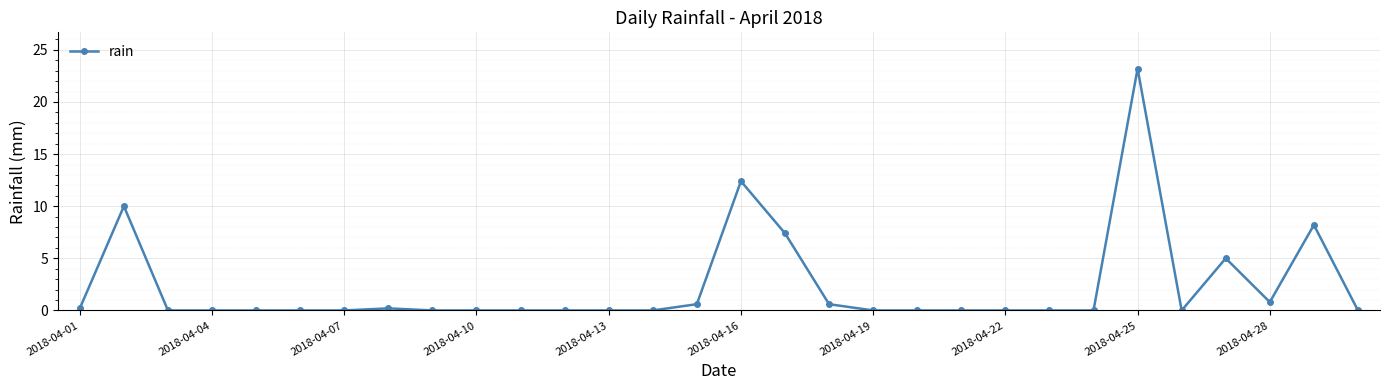

What is the sum of all values?

68.6